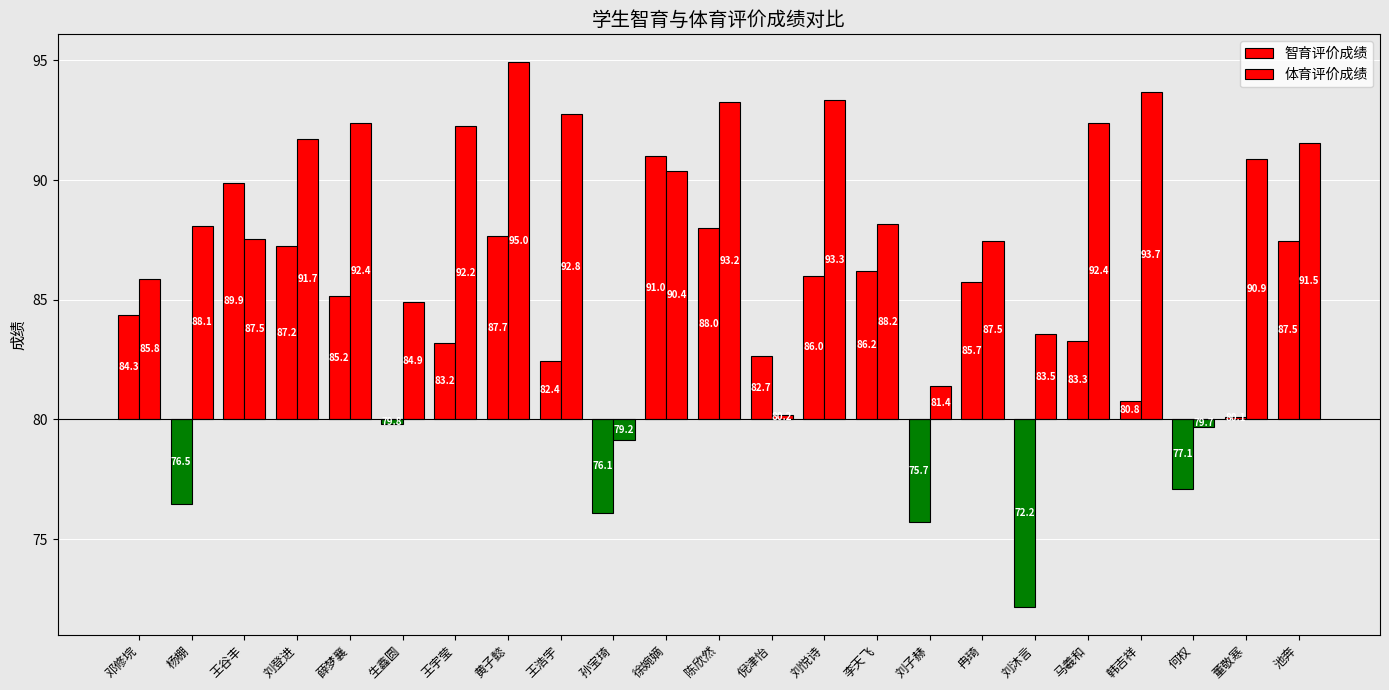

Where is 智育评价成绩 nearest to the value 1?

韩吉祥